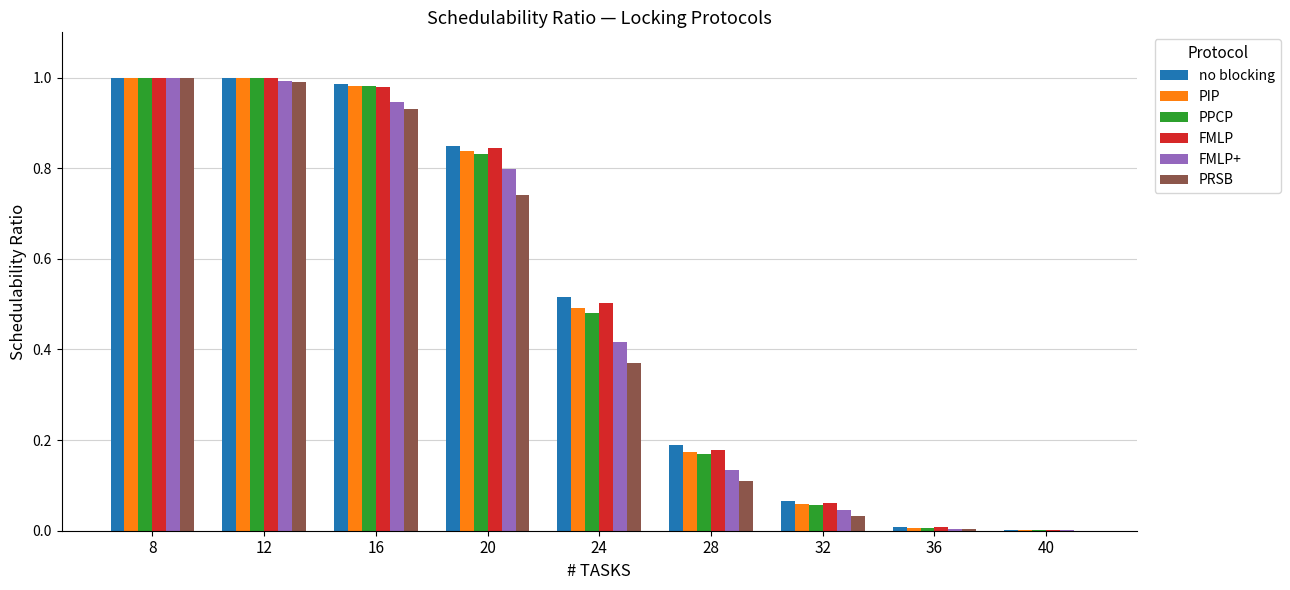

Are the bars grouped side by side (vs. stacked)?

Yes